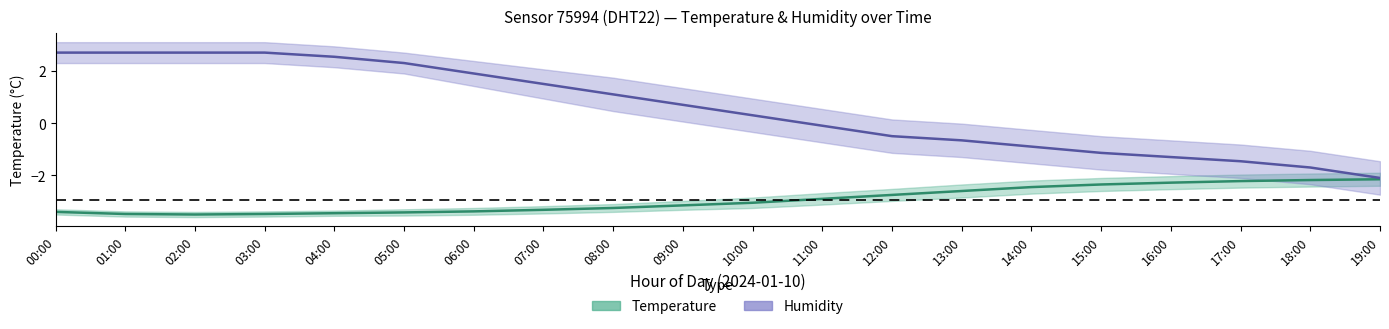

True or false: Humidity (center) has a value of 2.5 at 04:00.

True